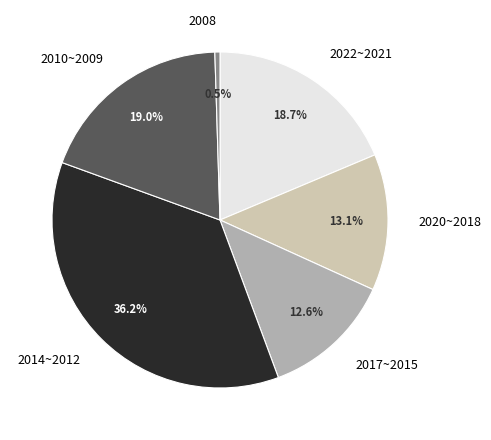

What portion of the pie excludes 2017~2015?

87.4%